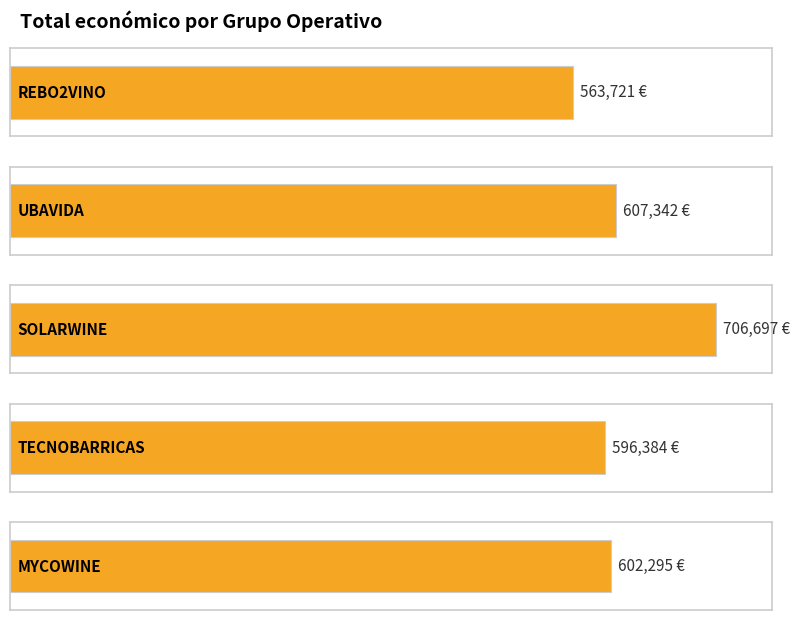

Count the number of categories in the chart.

5